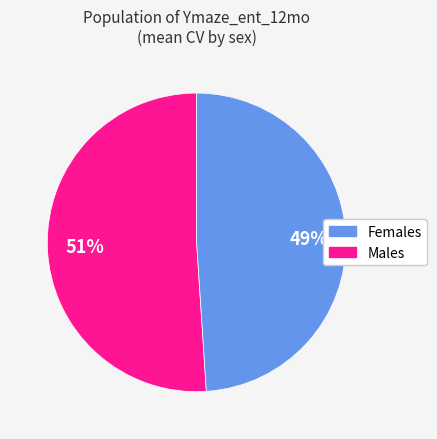

How many segments does this pie chart have?

2